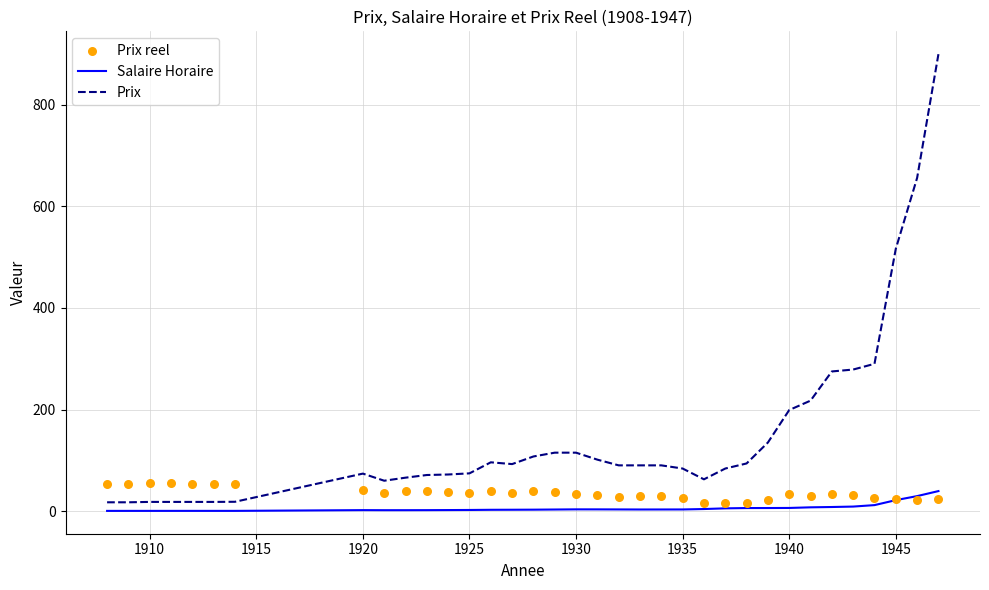

What are all the series names shown in the legend?

Salaire Horaire, Prix, Prix reel